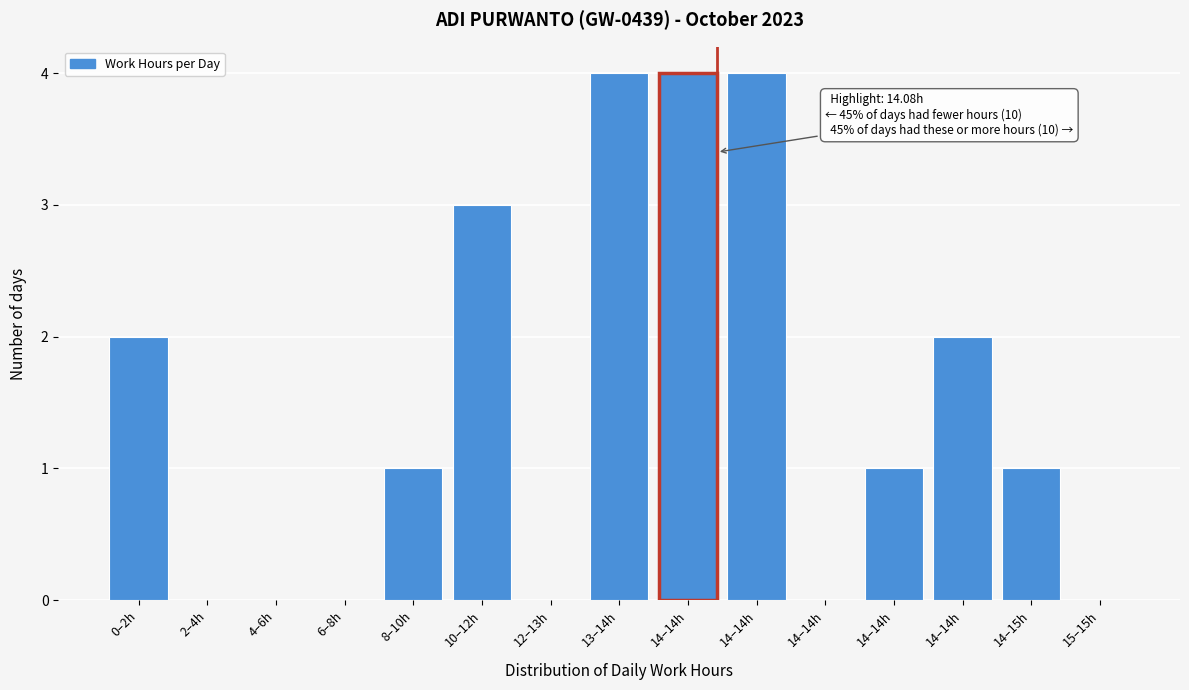

Are the bars horizontal?

No